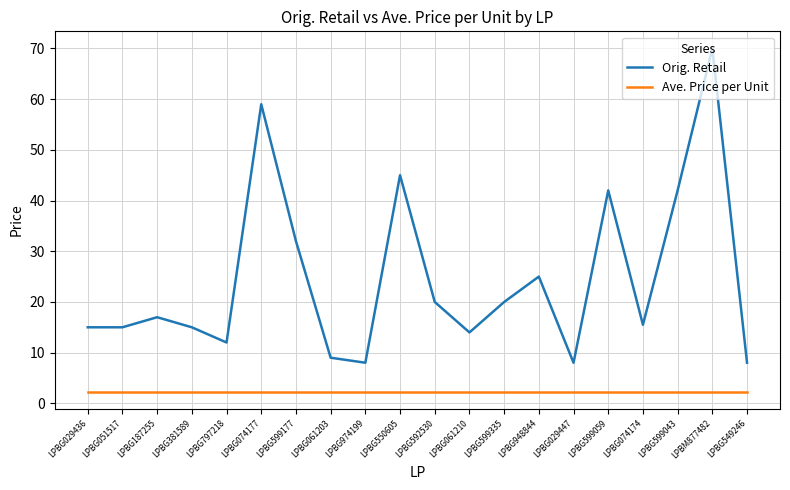

Rank the series at LPBM877482 from lowest to highest value.

Ave. Price per Unit, Orig. Retail